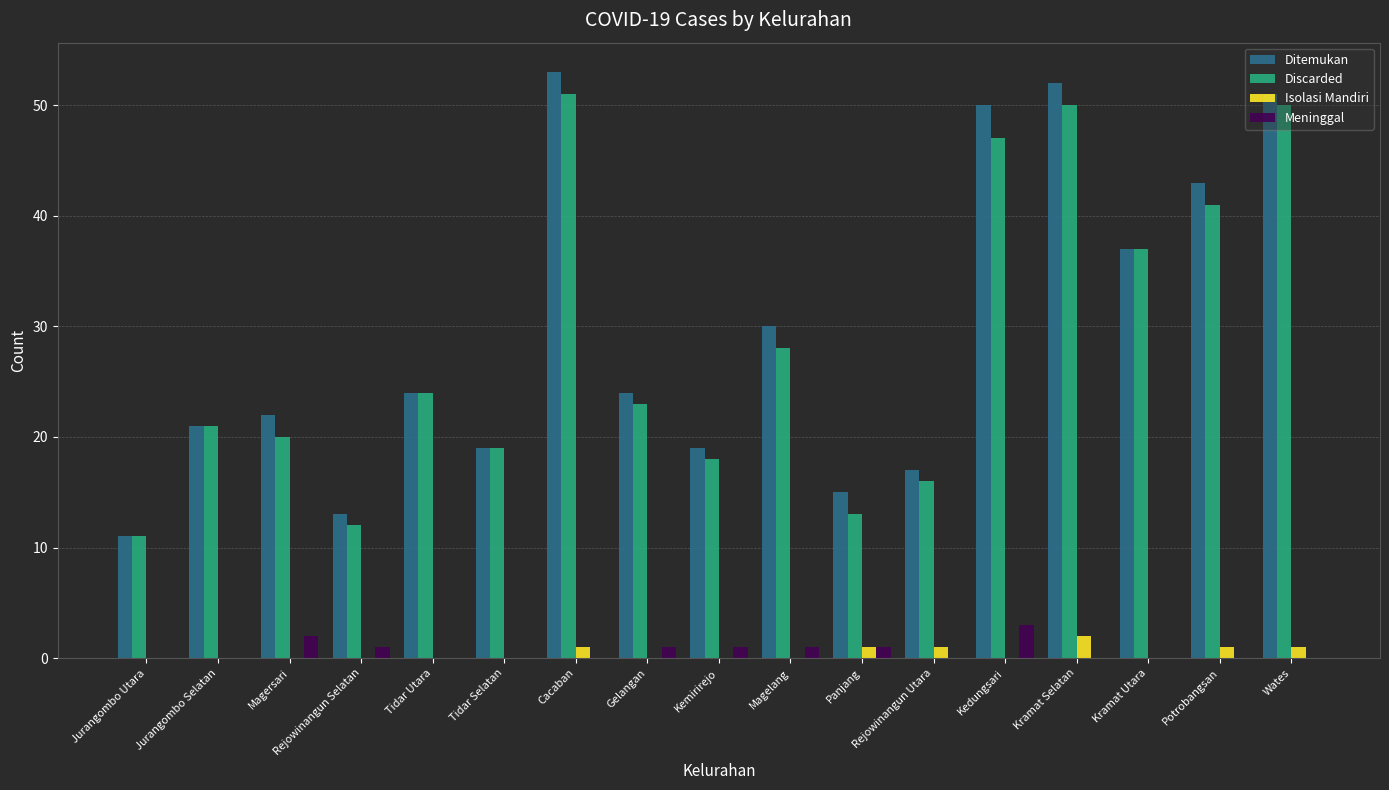

How many groups of bars are there?

17